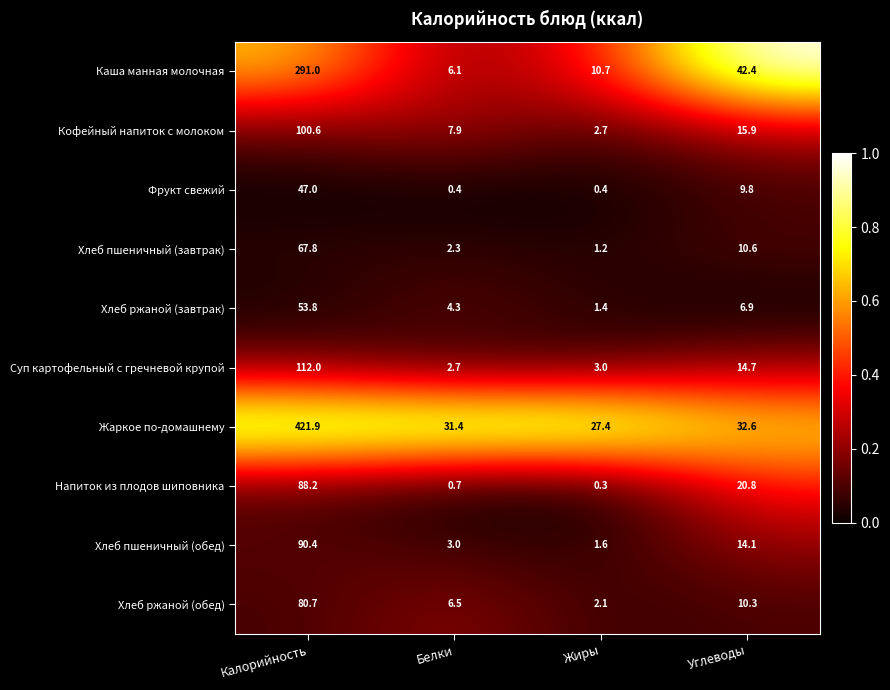

How many distinct data groups are displayed?

10